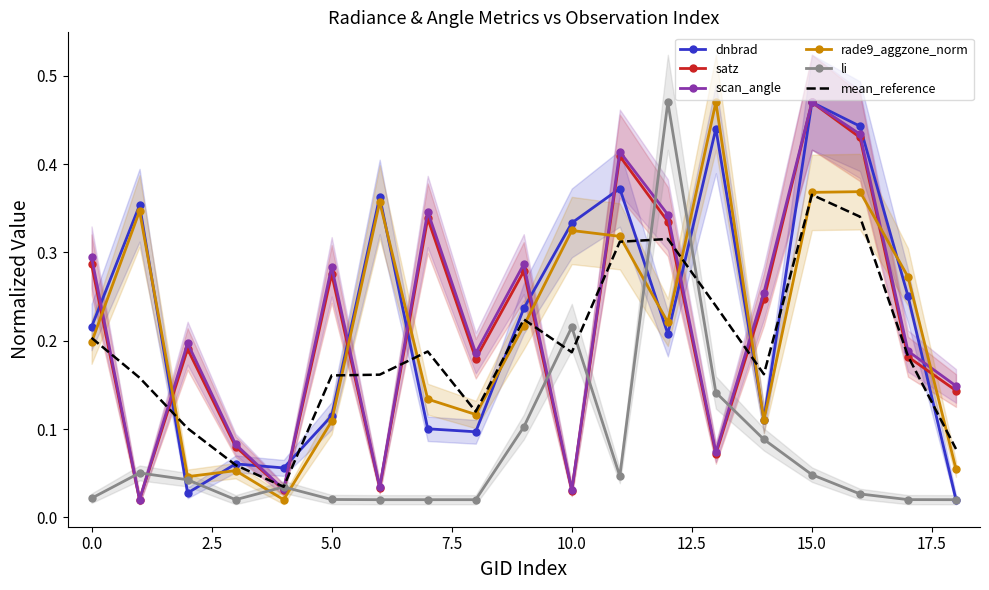

At which label does dnbrad reach its peak?

15.0